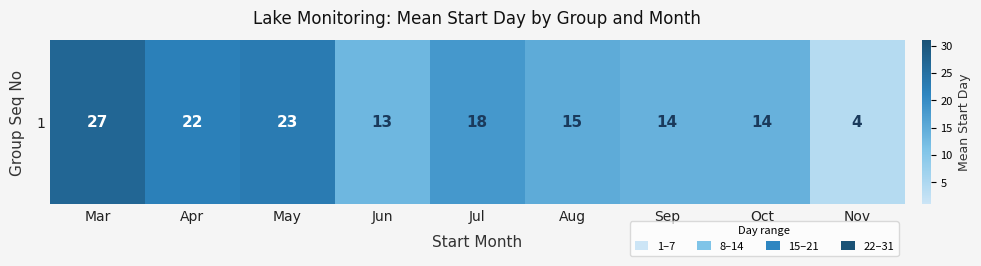

The value at Mar is 13. True or false?

False